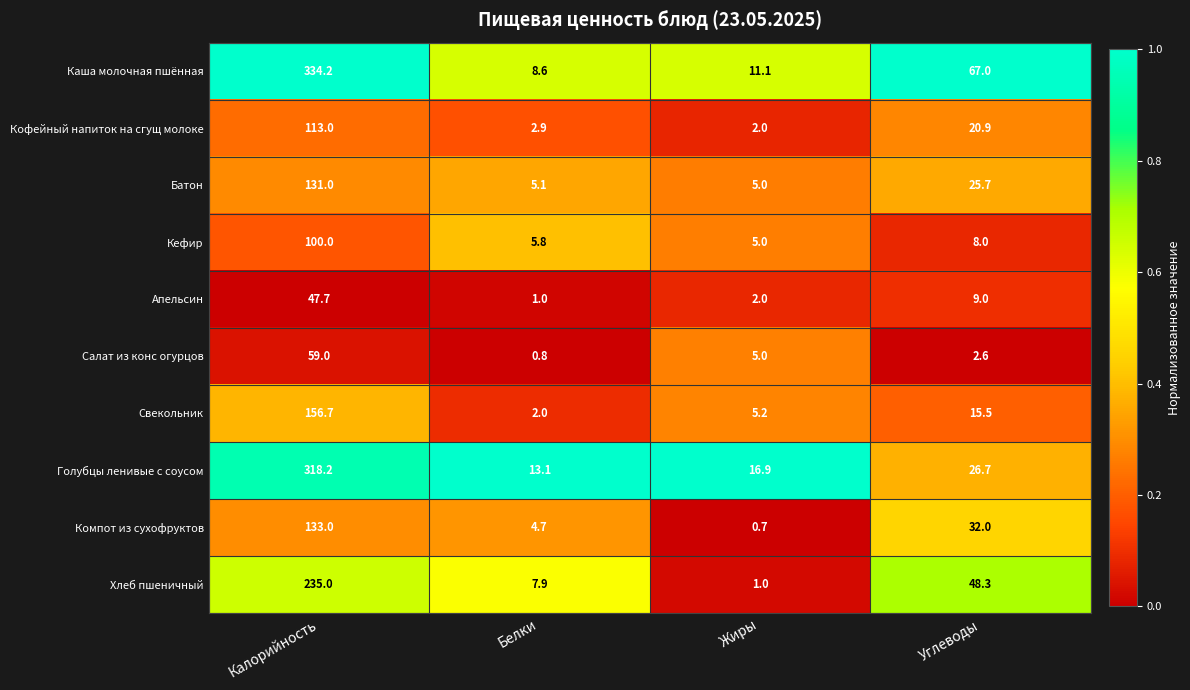

At which category is the sum across all series the highest?

Калорийность